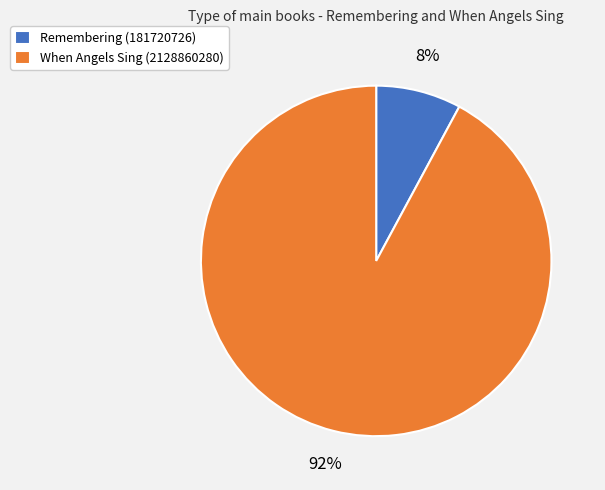

Rank the categories by value from highest to lowest.

When Angels Sing, Remembering